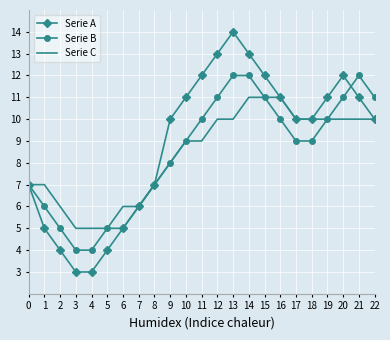

What is the difference between the second highest and minimum values in the Serie B series?

8